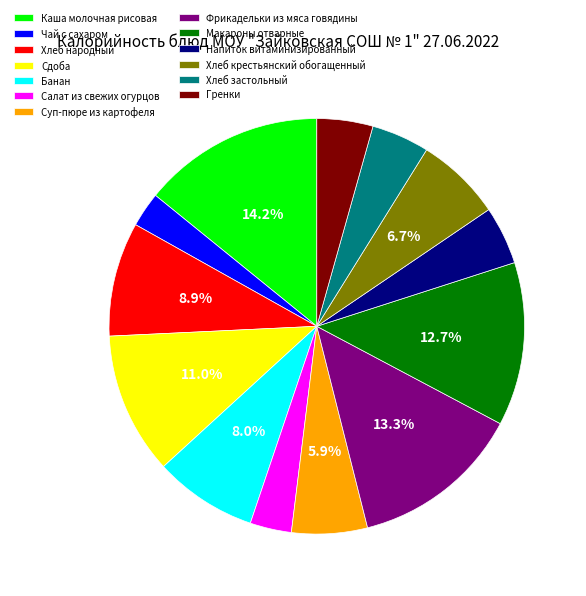

Count the number of slices in the pie.

13